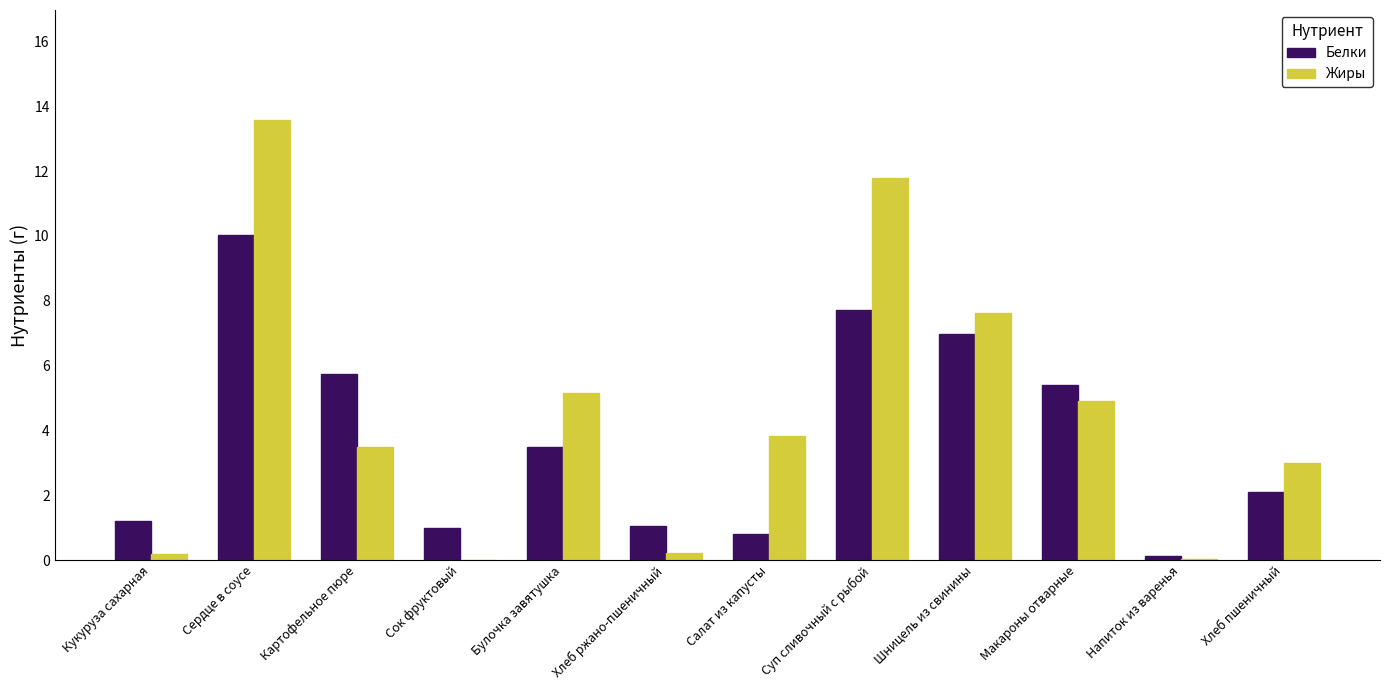

What is the sum of all Белки values?

45.6